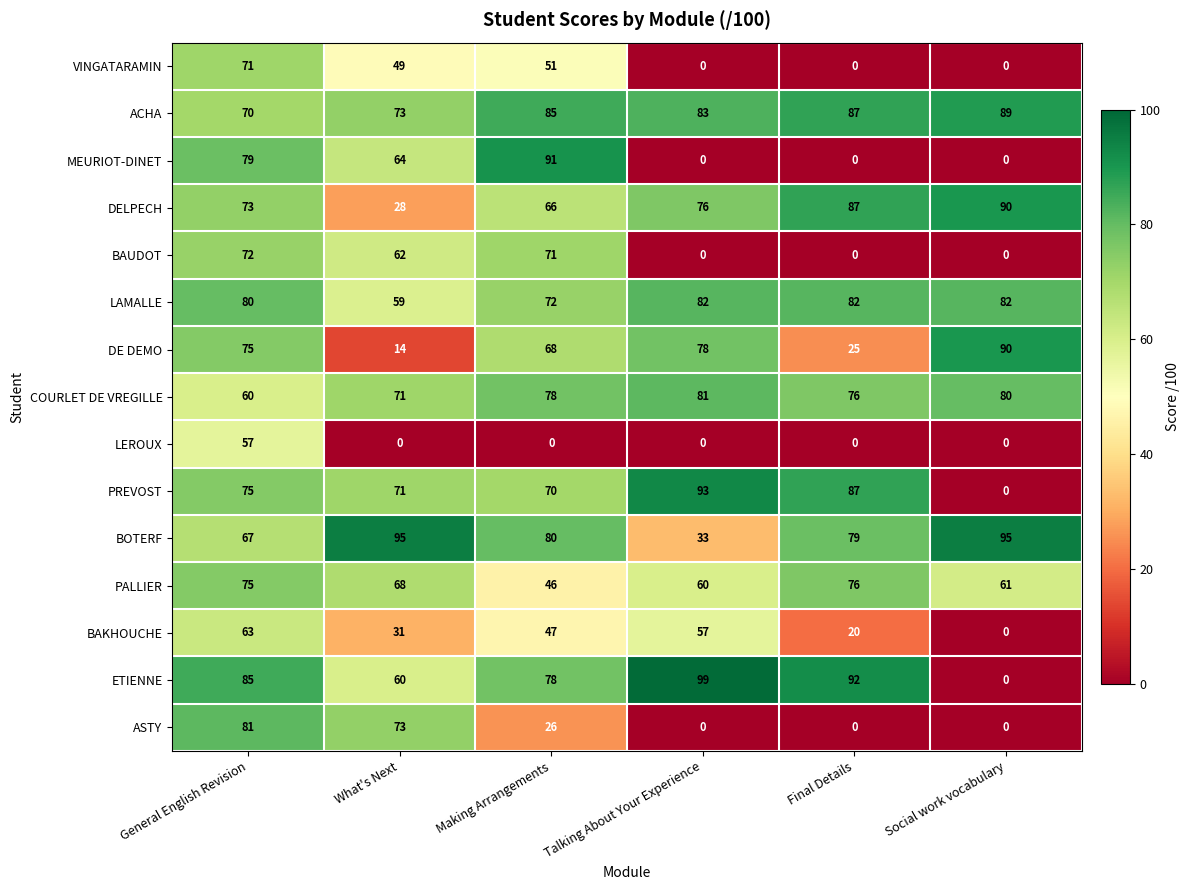

At which label is DELPECH closest to 59?

Making Arrangements